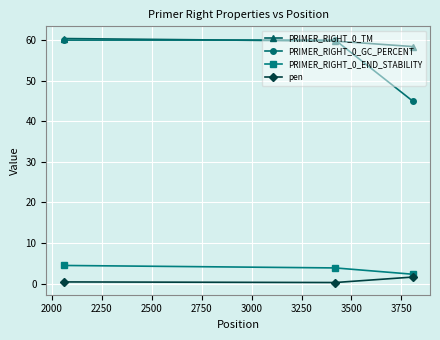

What is the highest value of the pen series?

1.6